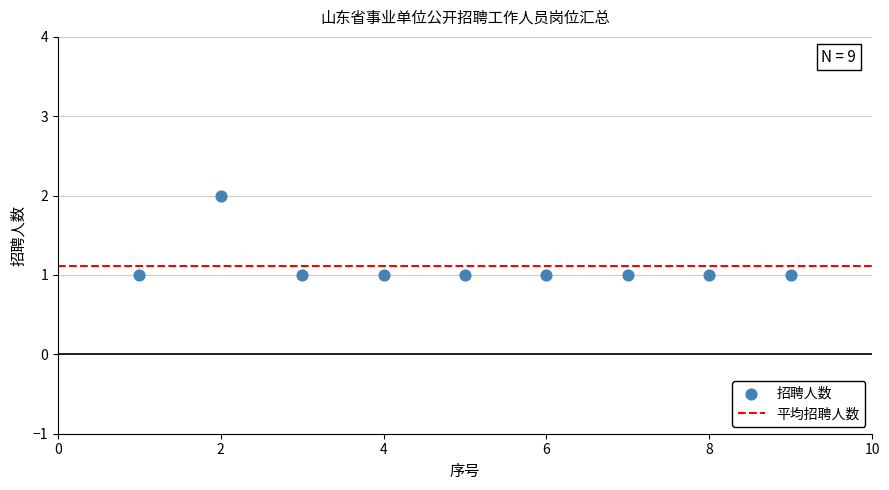

What is the range of X values (max minus min)?

8